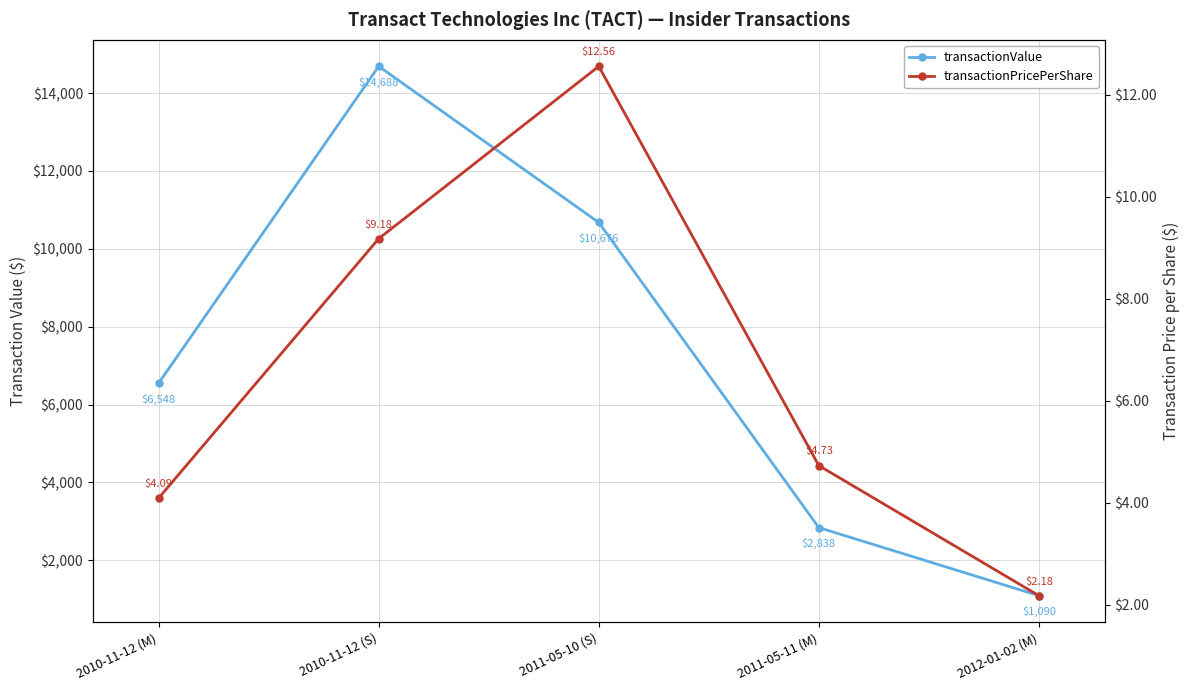

At which label does transactionValue reach its minimum?

2012-01-02 (M)